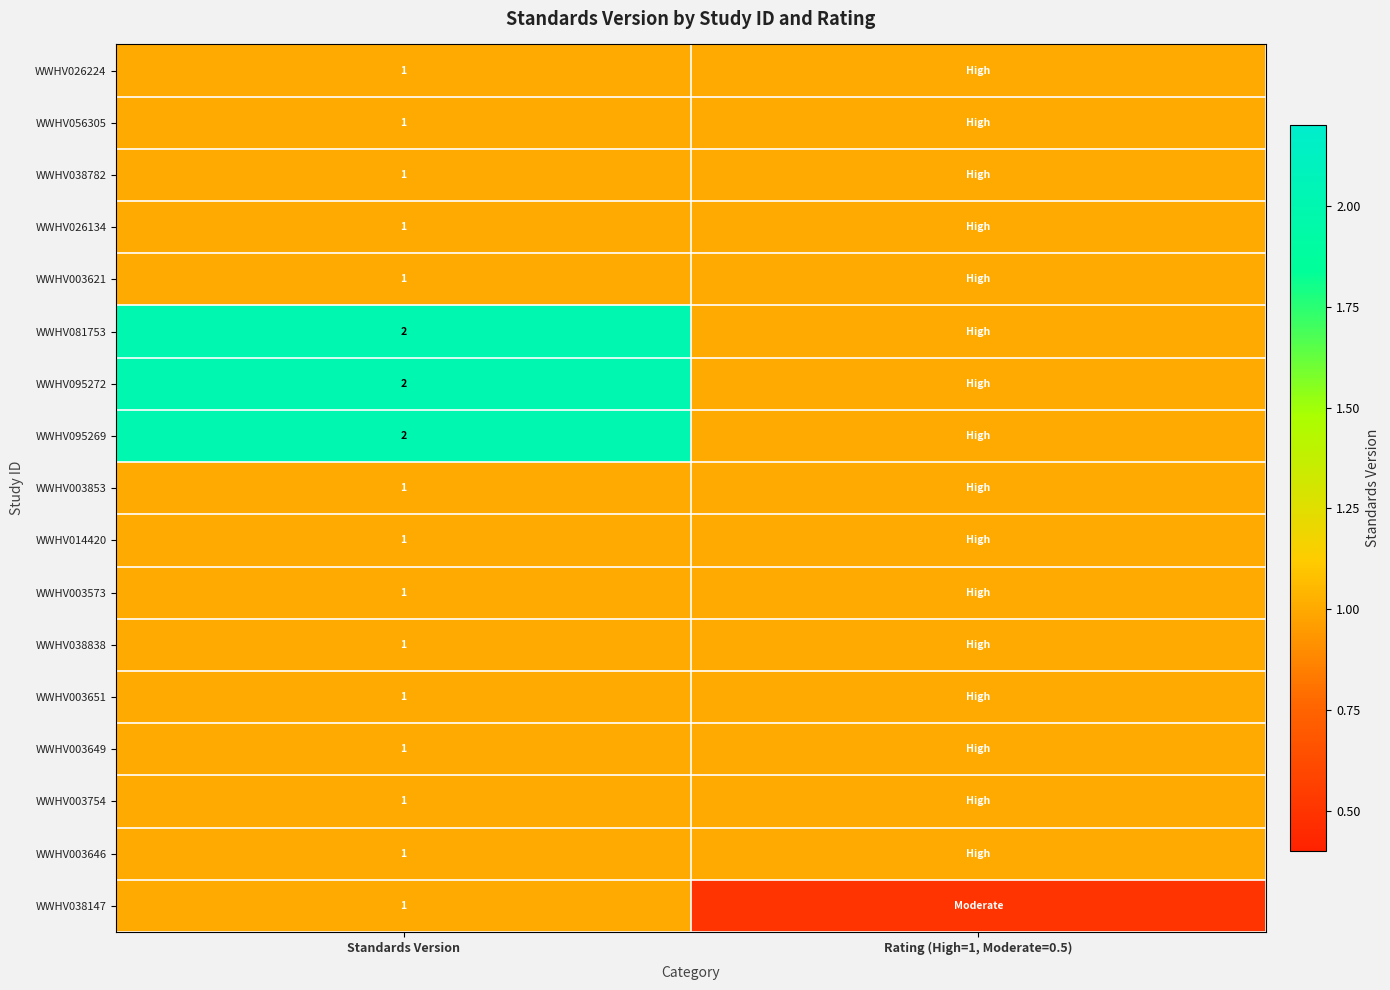

What is the smallest value displayed?

0.5